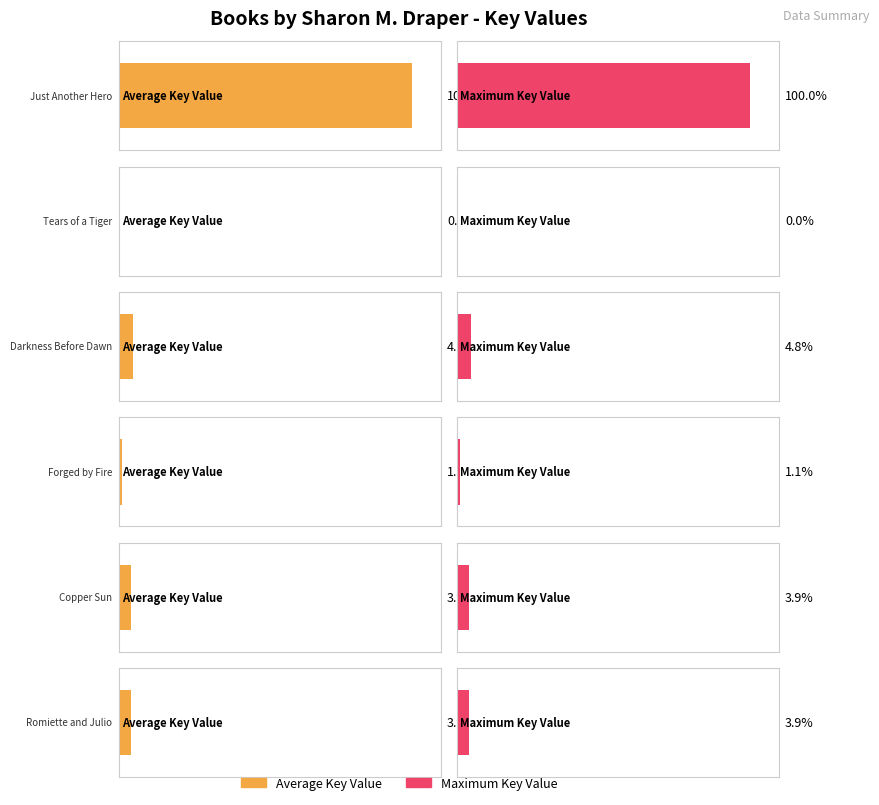

What position from the left is Forged by Fire?

4